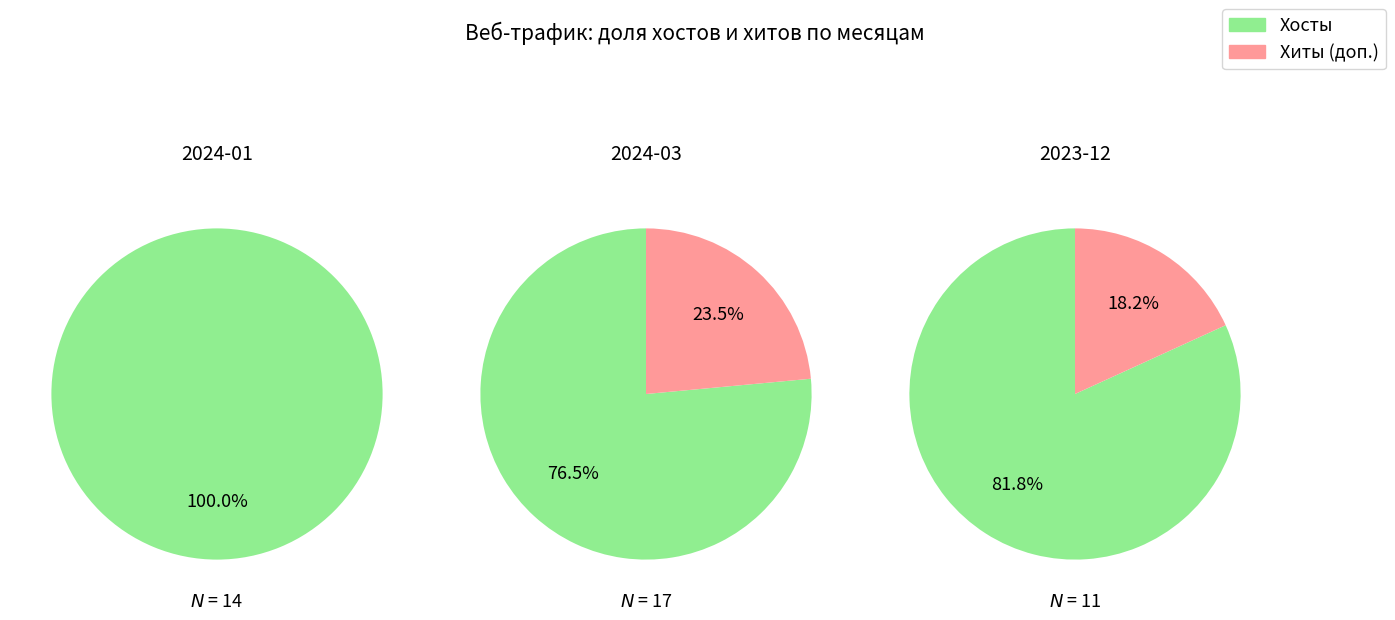

Combined, do 20 and 0 account for over 50%?

No